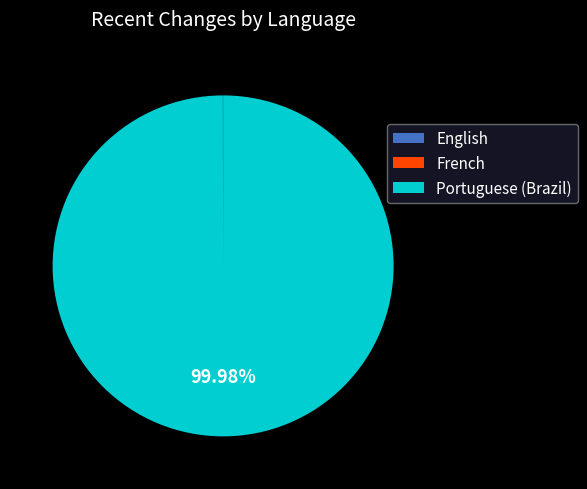

To the nearest percent, what is the average slice percentage?

33%